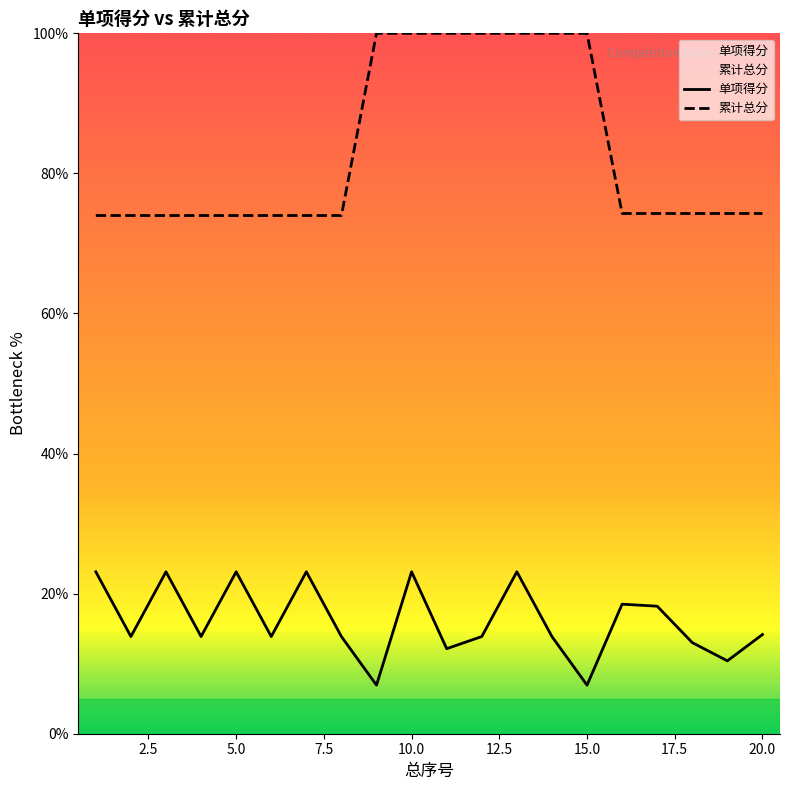

At how many categories does at least one series exceed 86?

7